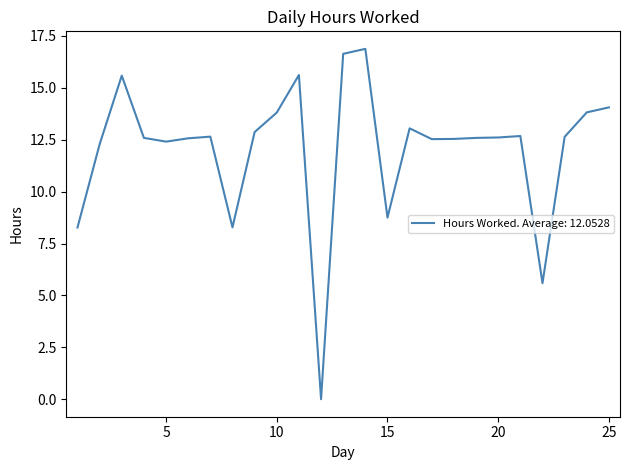

What is the maximum value shown in the chart?

16.9